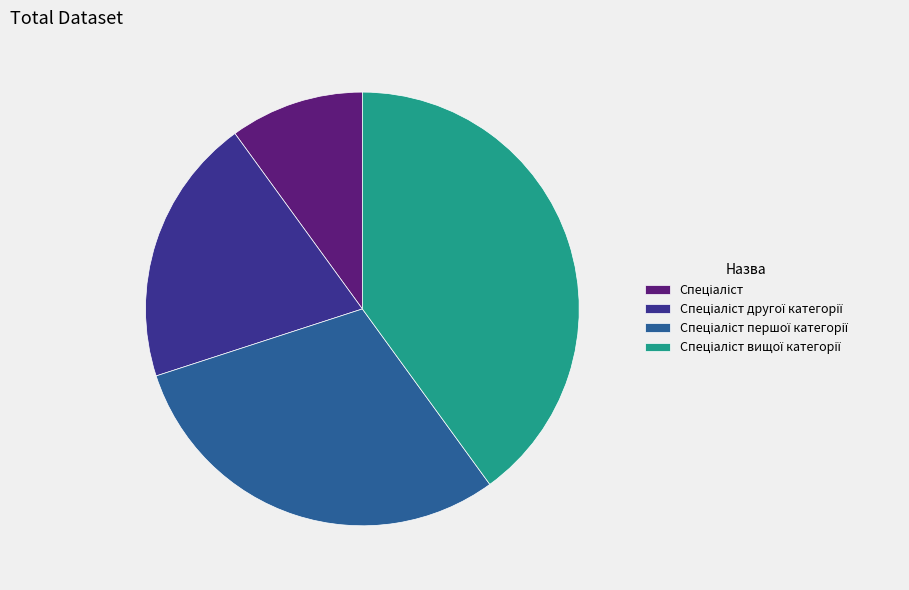

Does any single category account for the majority?

No